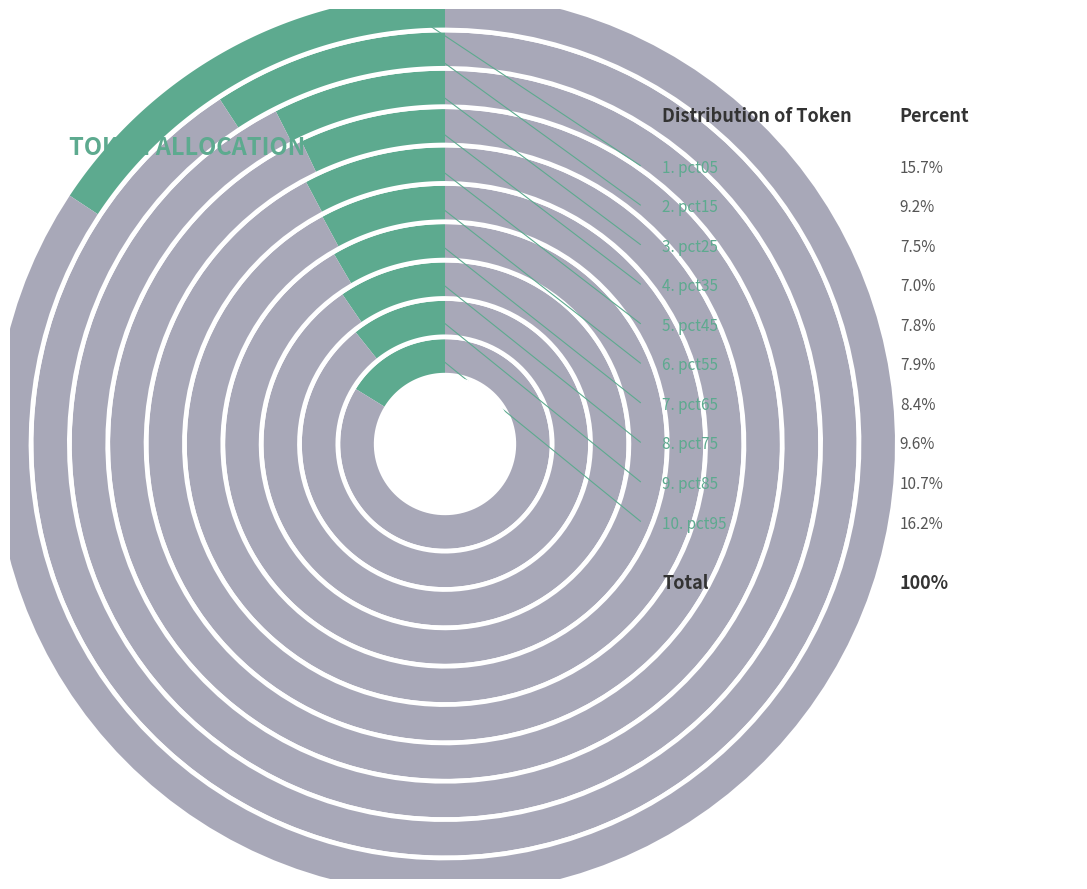

What is the smallest slice in the pie chart?

pct35